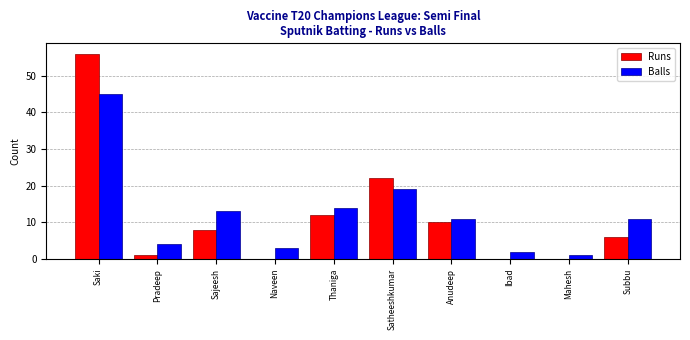

The Balls series shows 2 at Ibad. True or false?

True